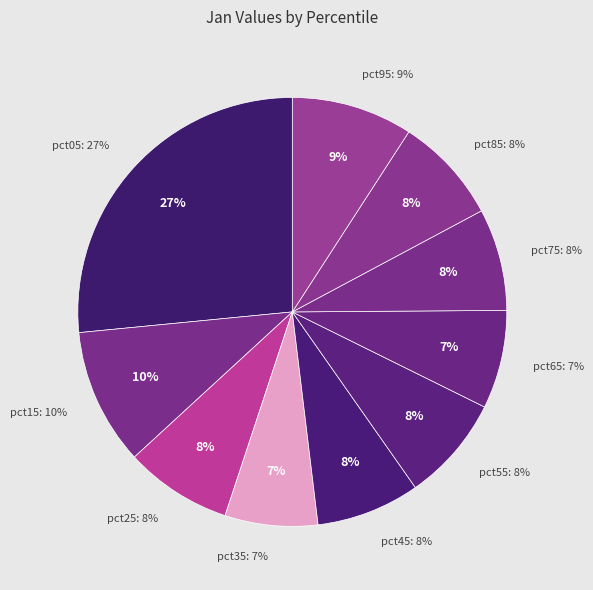

What percentage is NOT represented by pct15?

89.7%